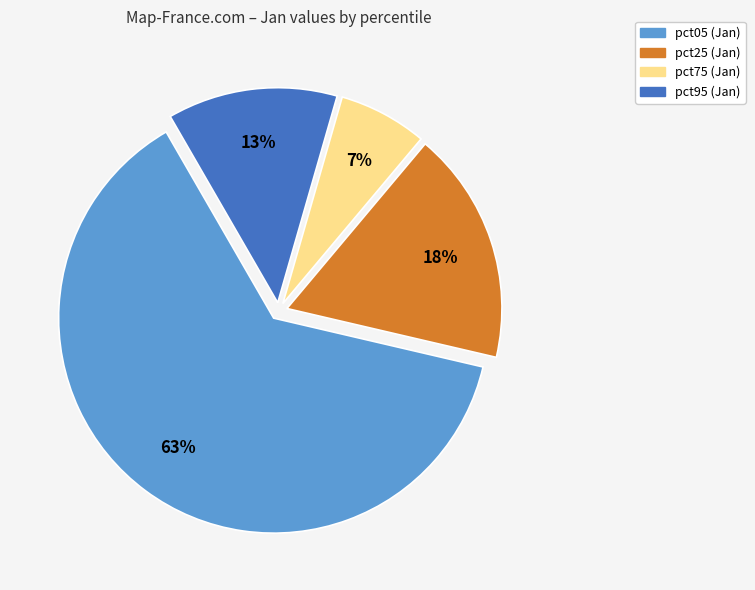

Is there any slice that represents more than half of the pie?

Yes